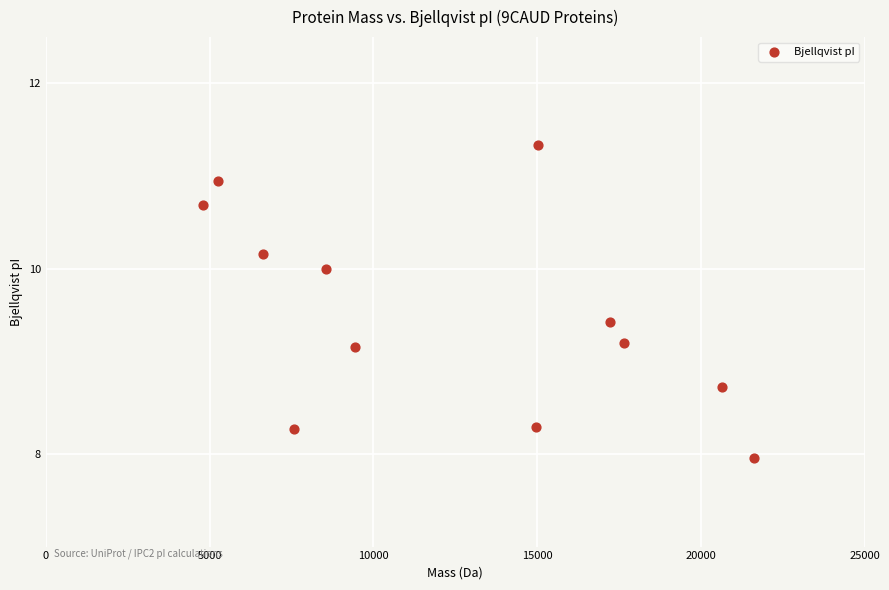

What is the range of Y values (max minus min)?

3.4